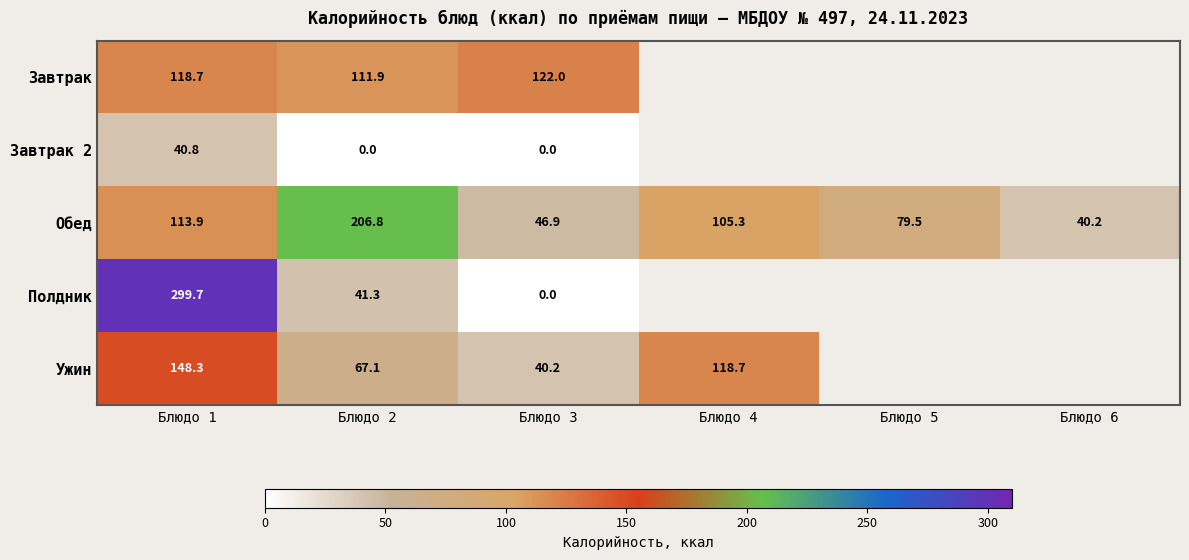

What is the lowest value of the Обед series?

40.2